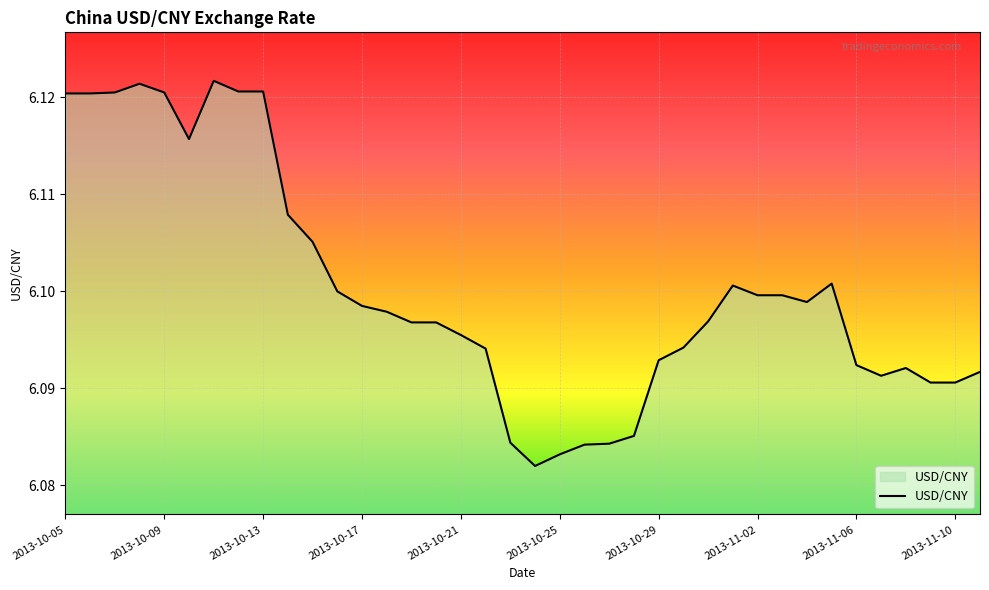

How many interior local peaks (higher than both neighbors) does the data have?

5